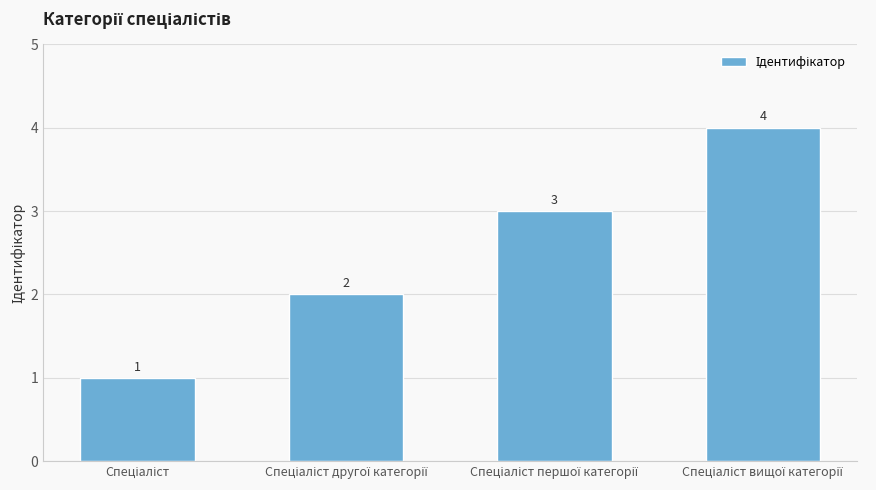

What is the value of the 4th bar from the left?

4